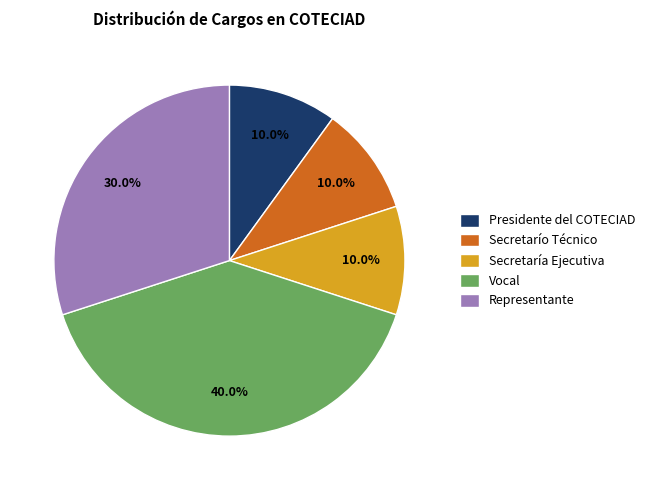

Which slice is the largest?

Vocal